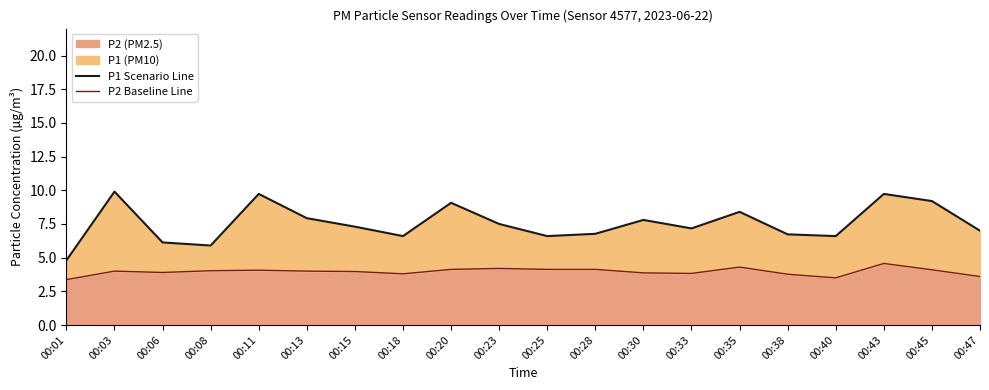

True or false: P1 Scenario Line and P2 Baseline Line intersect in this chart.

False